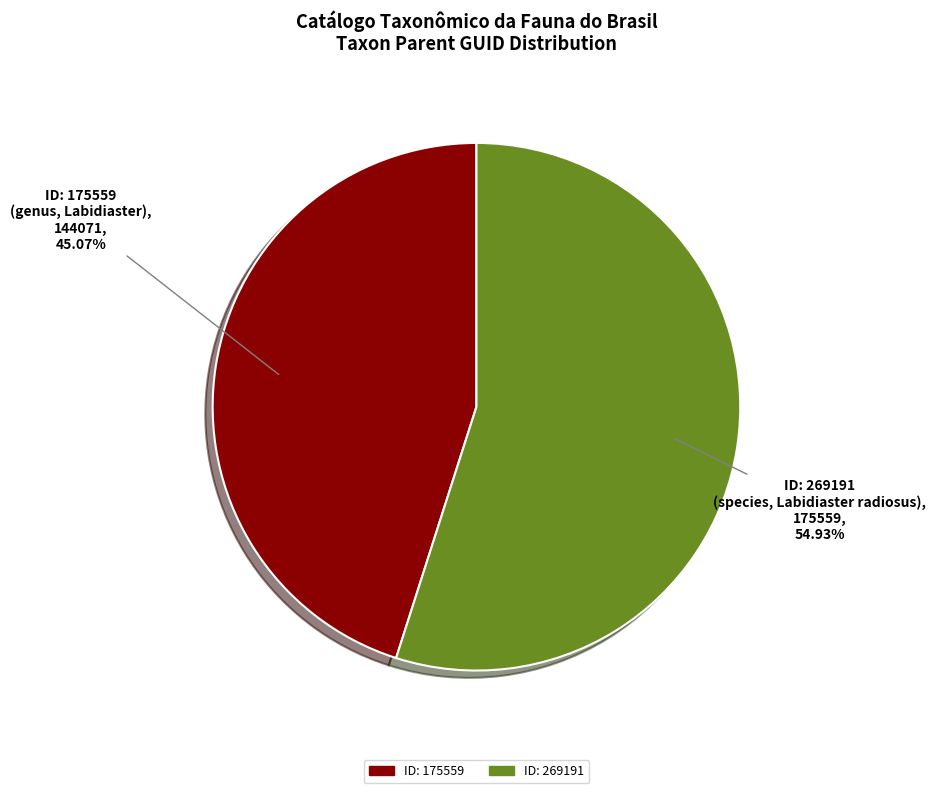

Is there a majority slice in this chart?

Yes